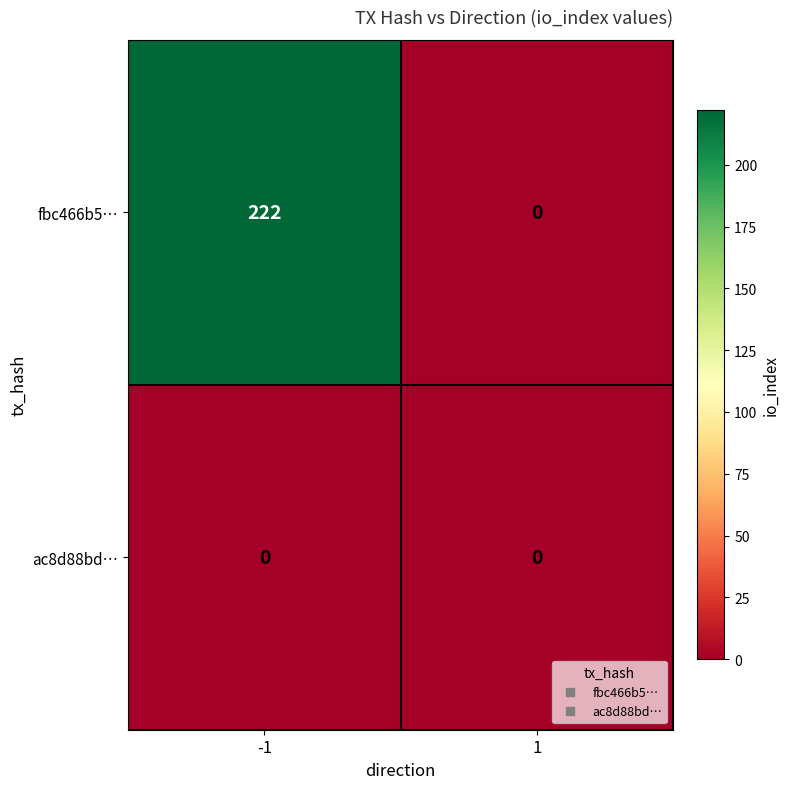

At how many categories does at least one series exceed 204?

1